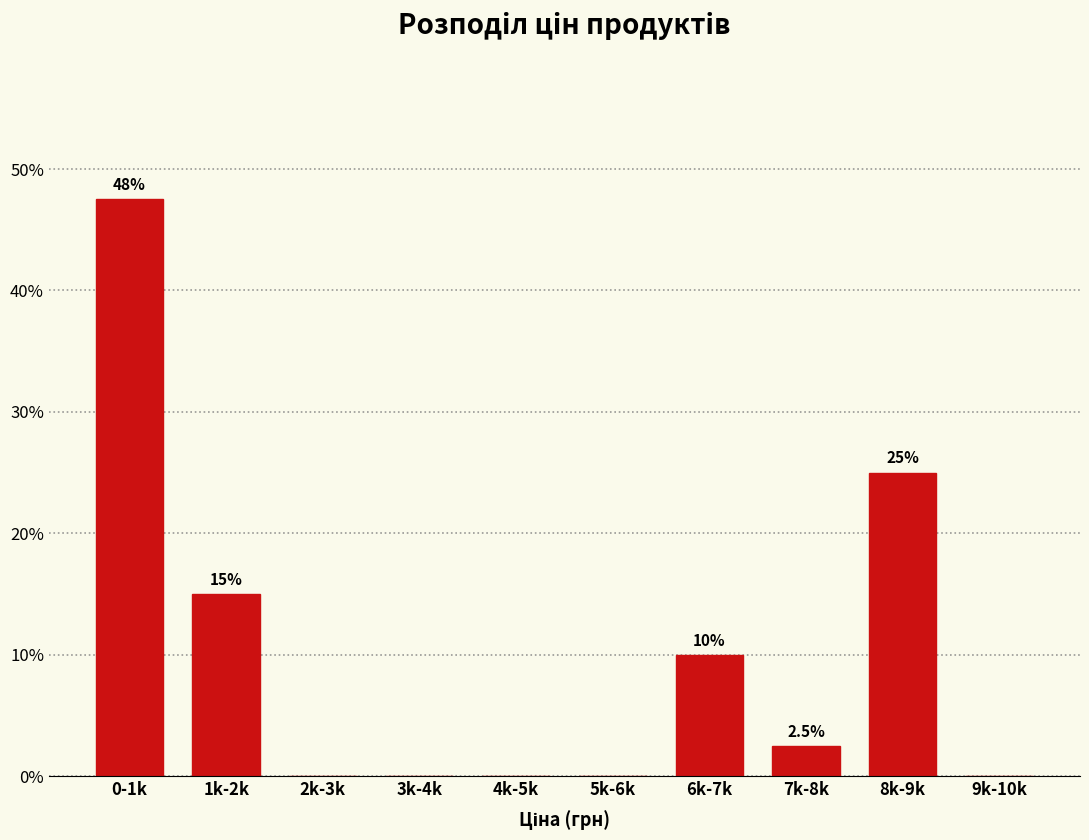

Reading right to left, list all the values displayed in this chart.

9k-10k=0.0	8k-9k=25.0	7k-8k=2.5	6k-7k=10.0	5k-6k=0.0	4k-5k=0.0	3k-4k=0.0	2k-3k=0.0	1k-2k=15.0	0-1k=47.5